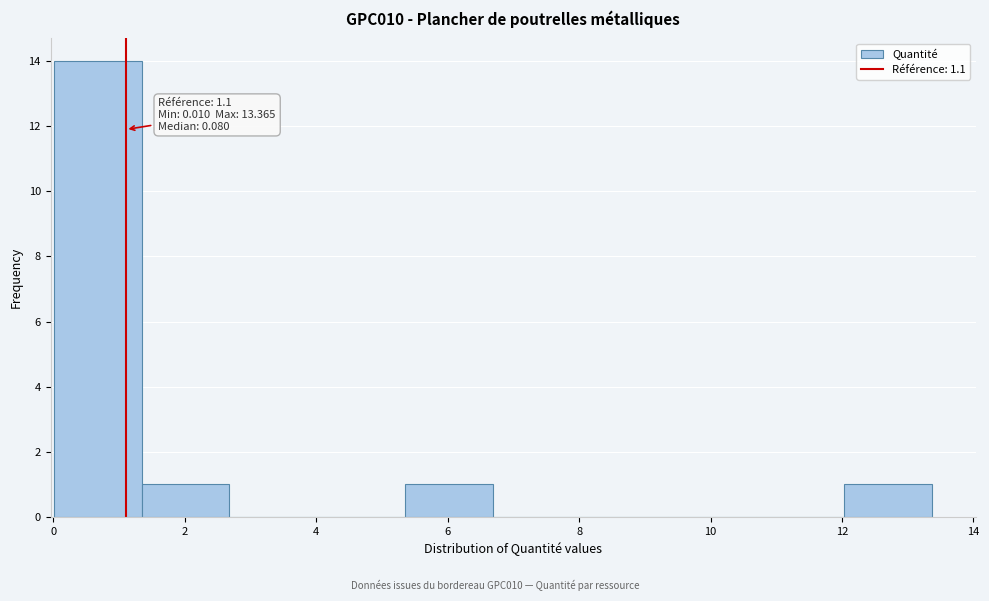

Which range on the x-axis has the tallest bar?

0.0 to 1.4